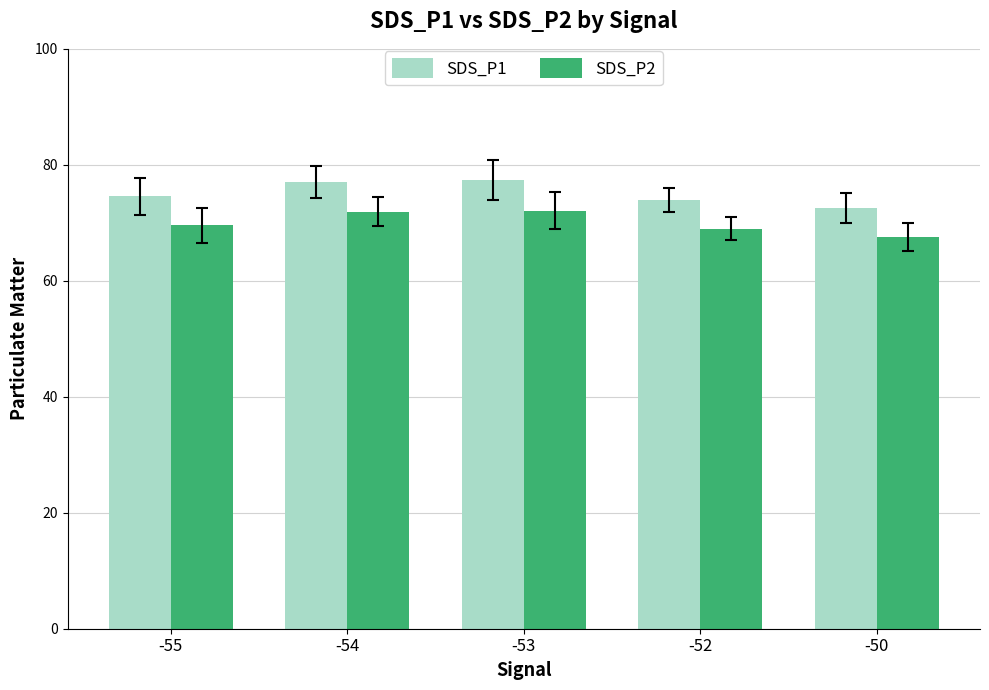

What is the difference between the maximum and second lowest values in the SDS_P1 series?

3.4